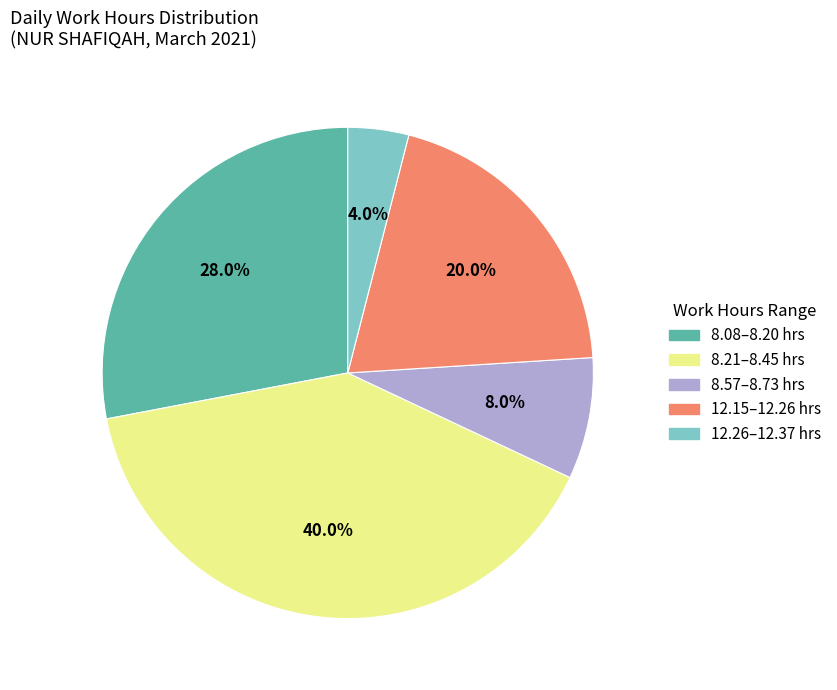

To the nearest percent, what is the difference between the largest and smallest slice percentages?

36%